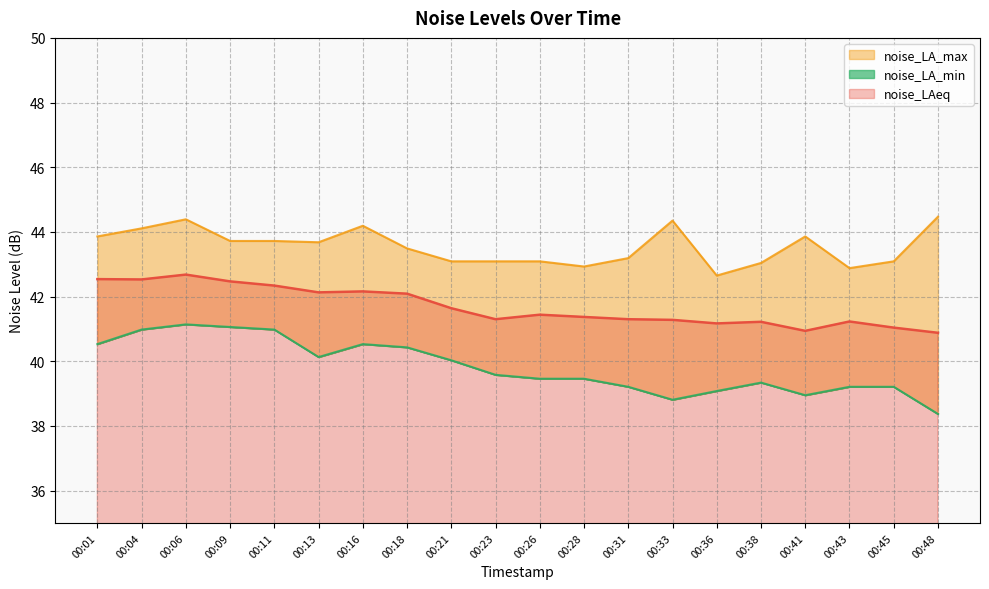

Which has a higher value, 00:23 or 00:04?

00:04